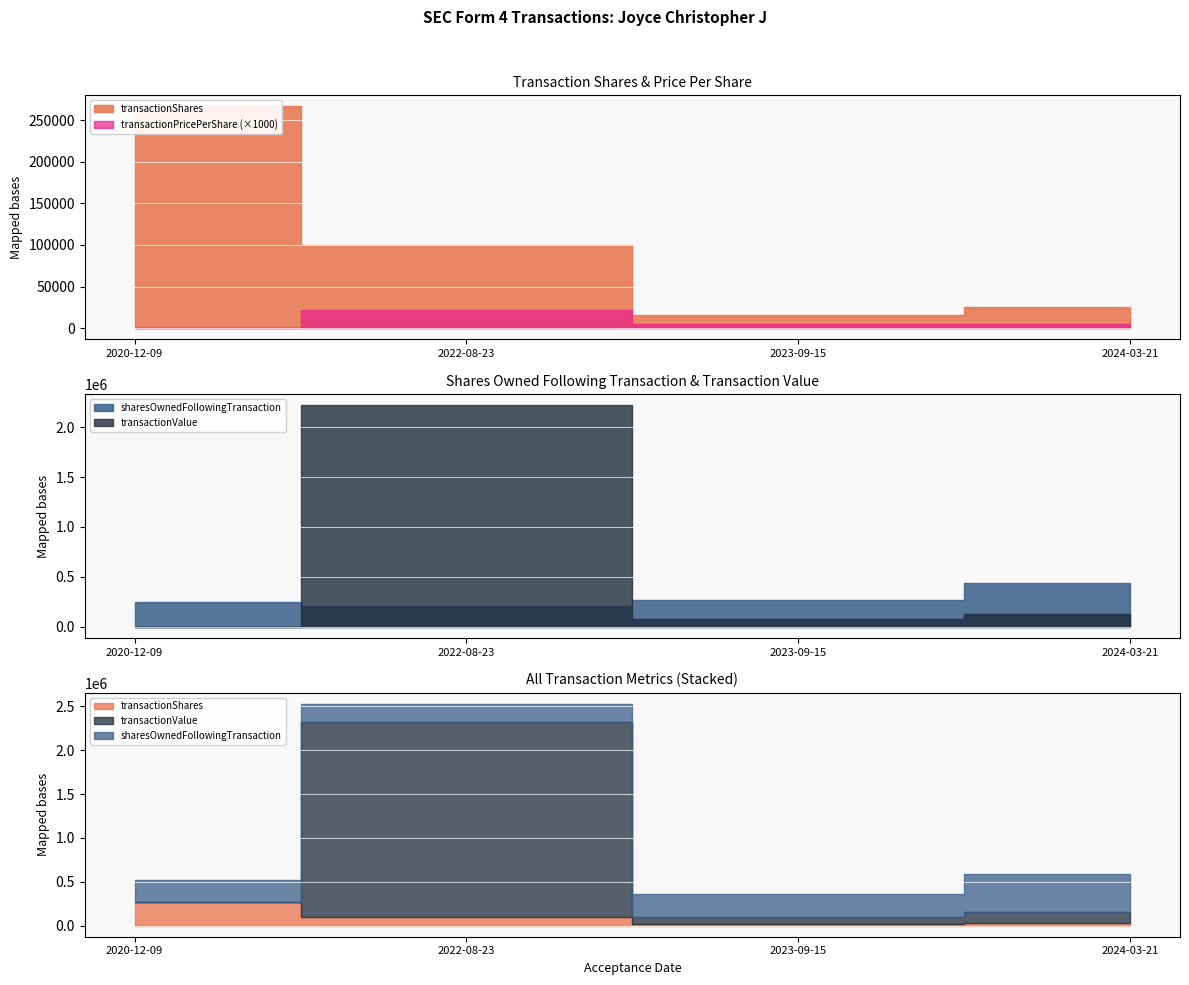

How many categories are shown in the chart?

4